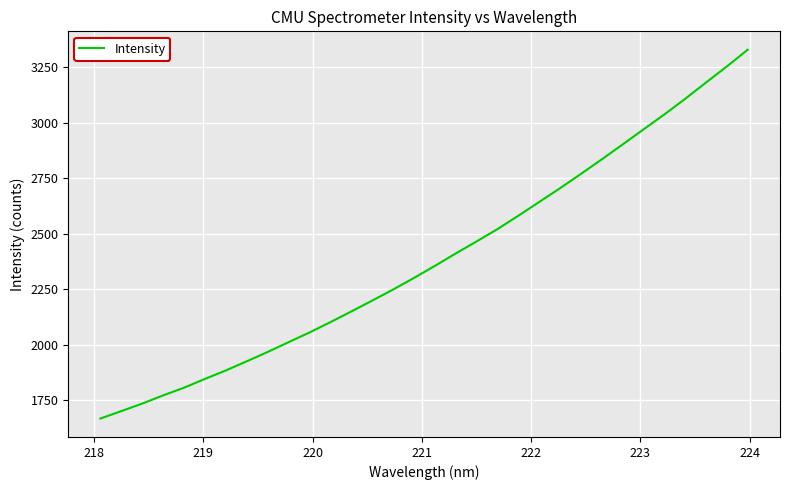

What is the smallest value displayed?

1668.6